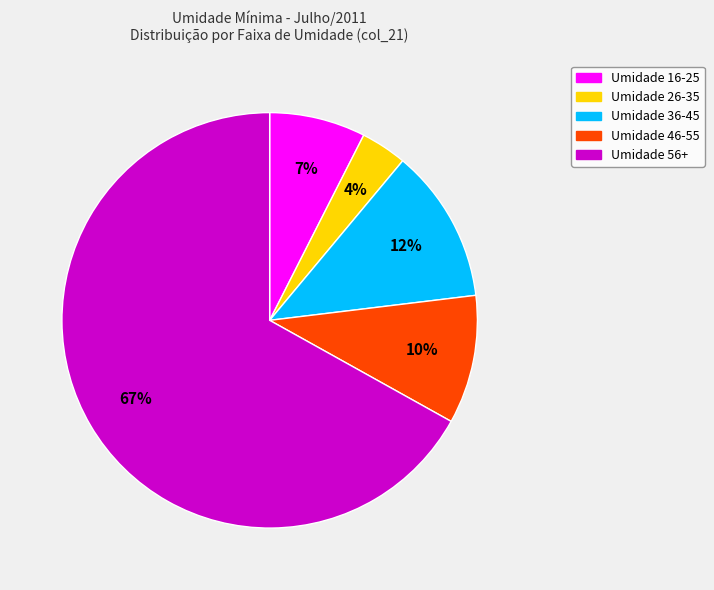

Is there a majority slice in this chart?

Yes